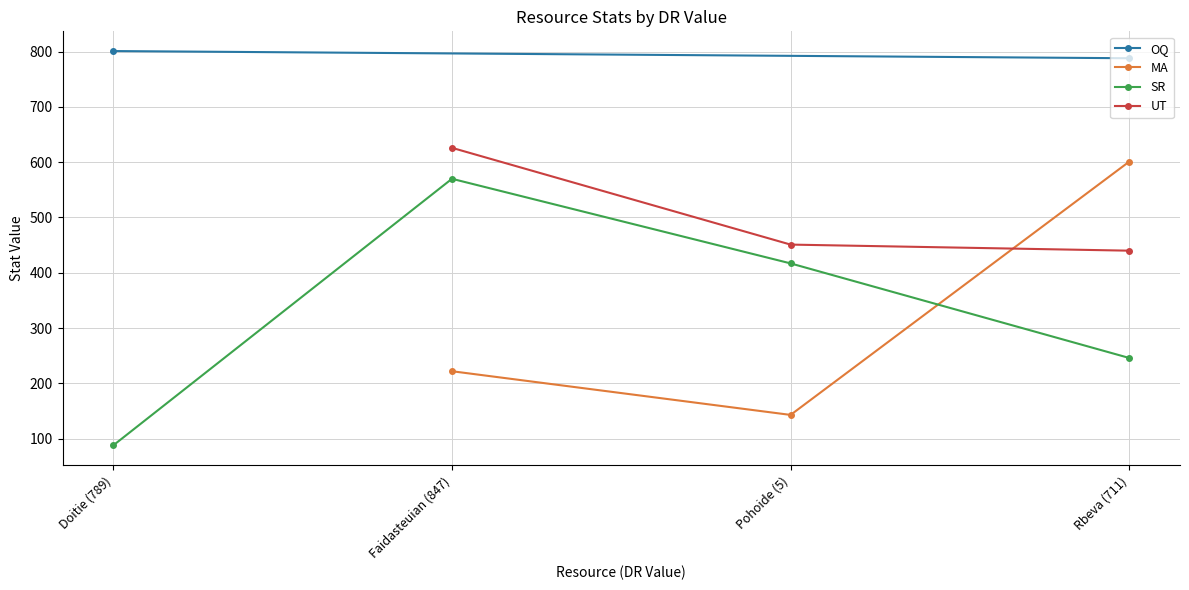

The MA series shows 222 at Faidasteuian (847). True or false?

True